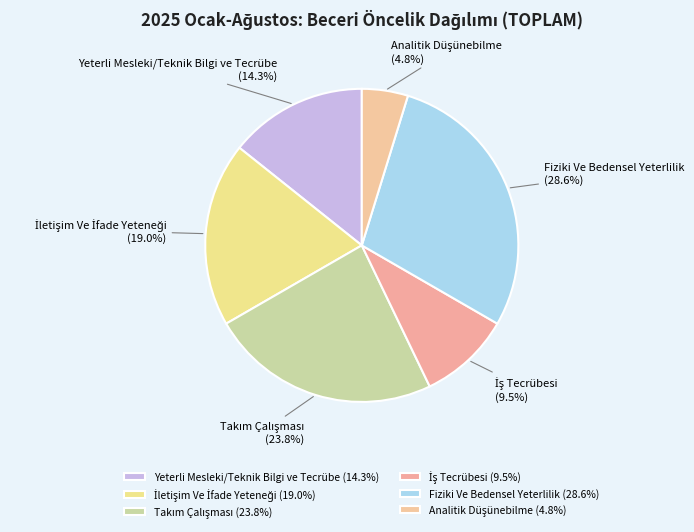

Which has a higher value, Fiziki Ve Bedensel Yeterlilik or Yeterli Mesleki/Teknik Bilgi ve Tecrübe?

Fiziki Ve Bedensel Yeterlilik